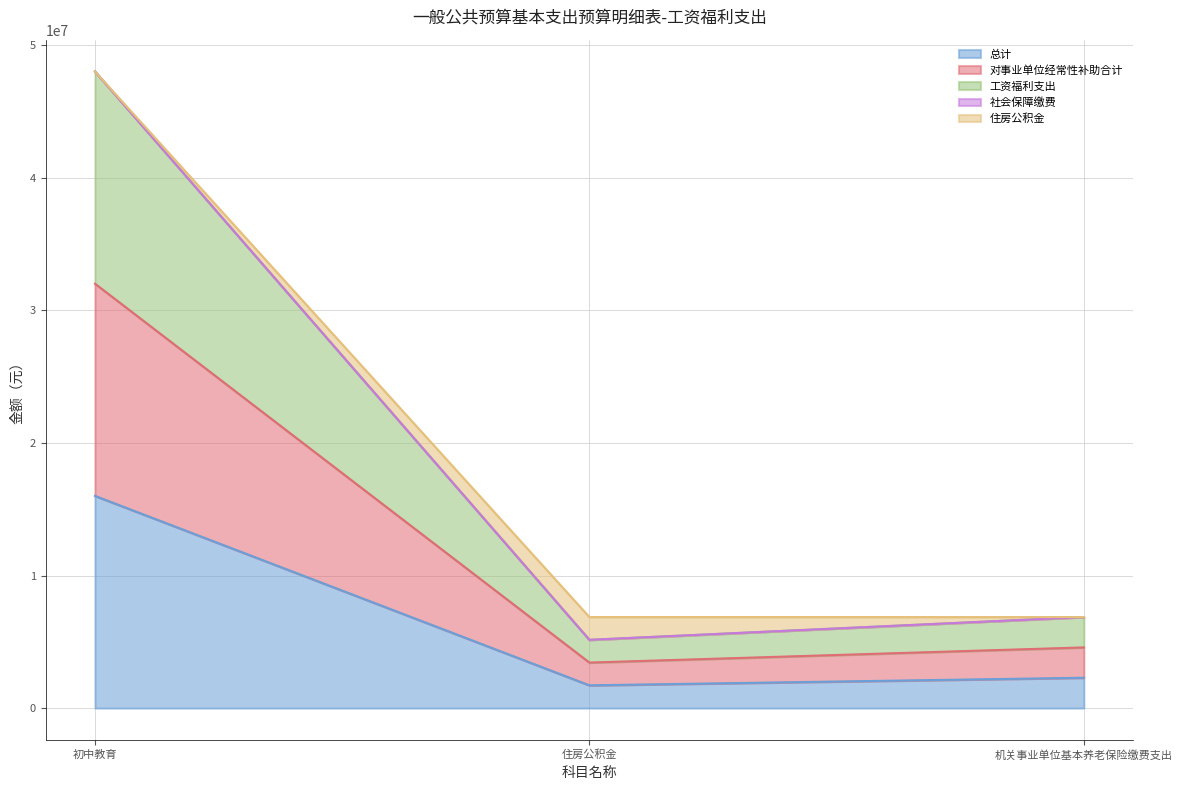

How many lines are shown in the chart?

5